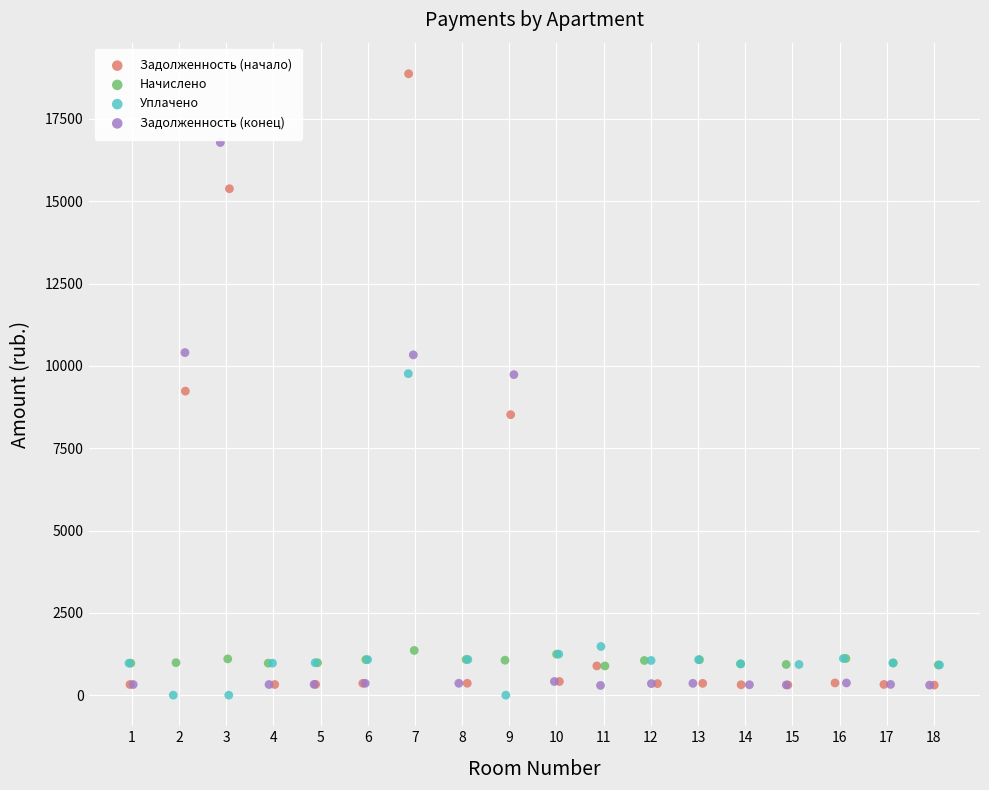

Which series has the largest Y range (max minus min)?

Задолженность (начало)